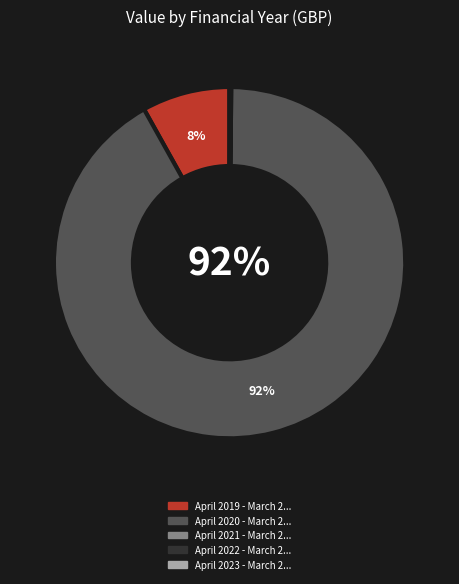

To the nearest percent, what is the difference between the largest and smallest slice percentages?

92%